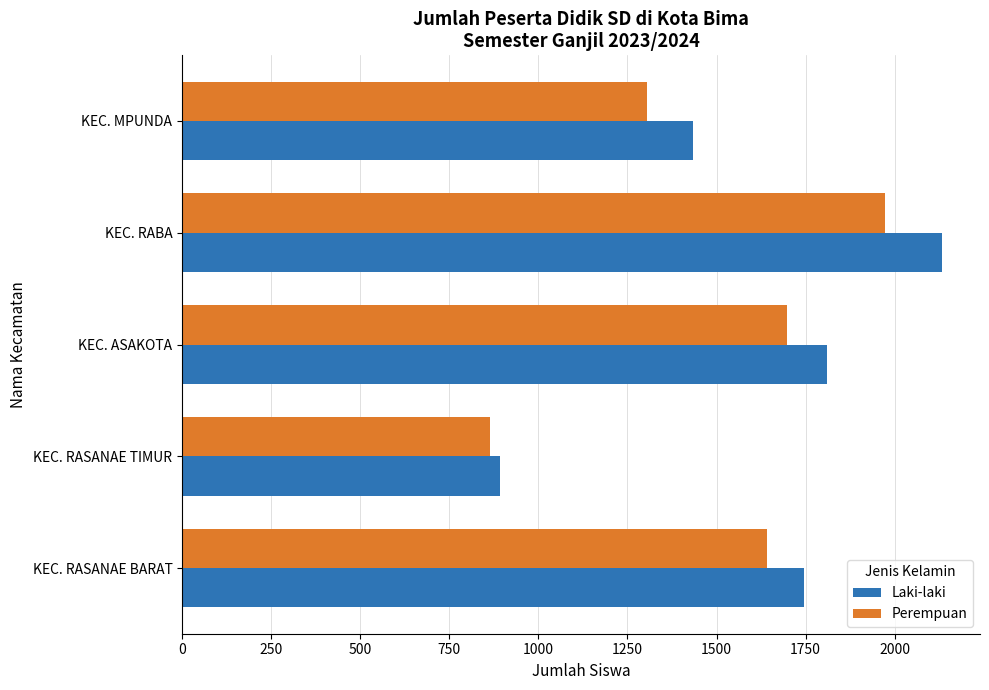

The Perempuan series shows 724 at KEC. RASANAE BARAT. True or false?

False